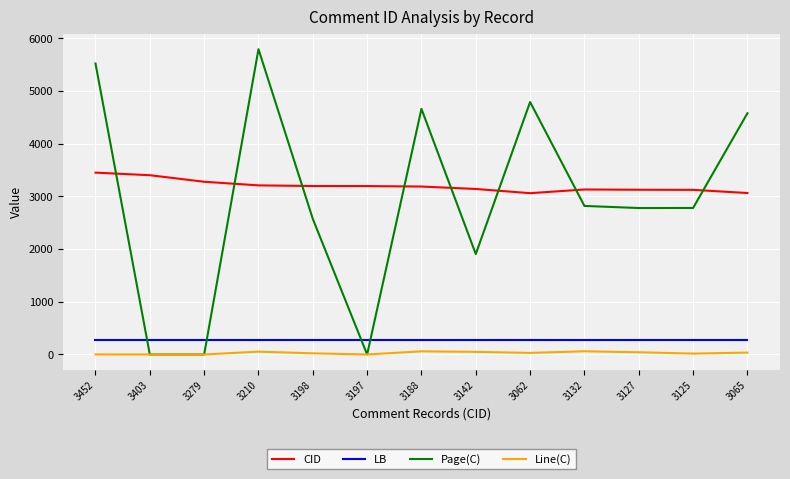

What is the maximum value for Page(C)?

5795